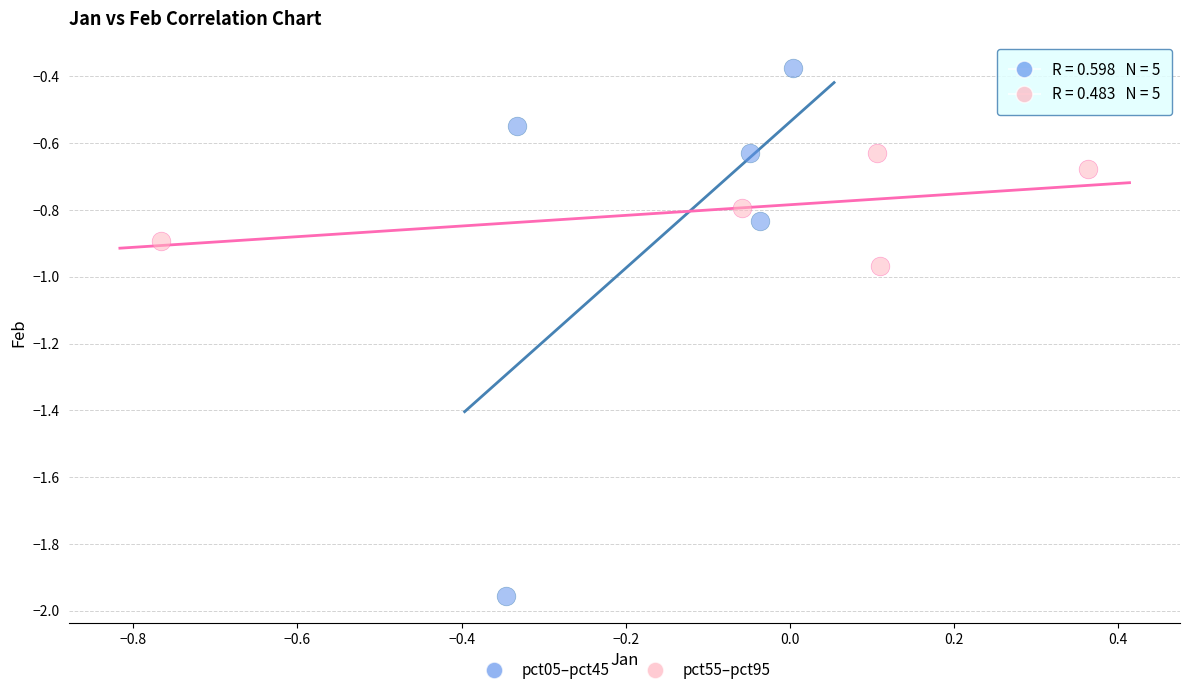

Which series reaches the minimum Y coordinate?

pct05–pct45